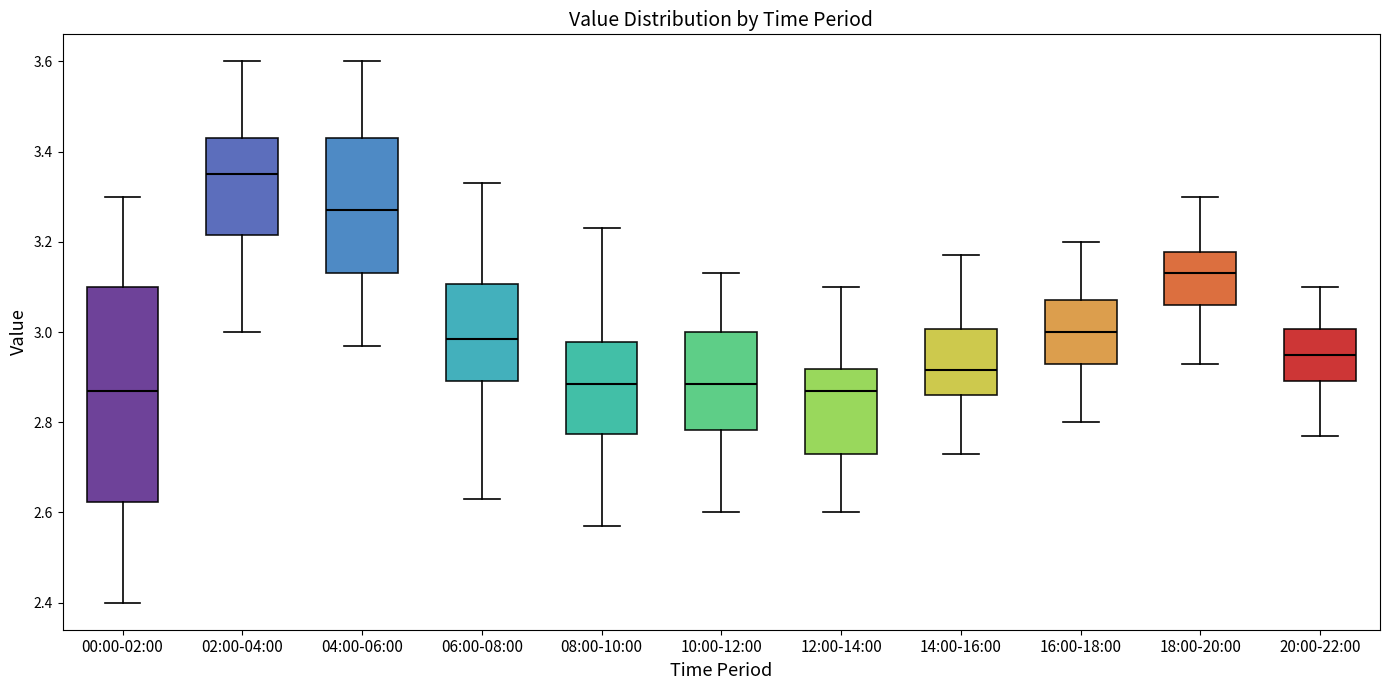

Where is the lower edge of the box for 20:00-22:00 on the y-axis? The values are not printed on the chart, so give them approximately, as read against the axis.

2.90